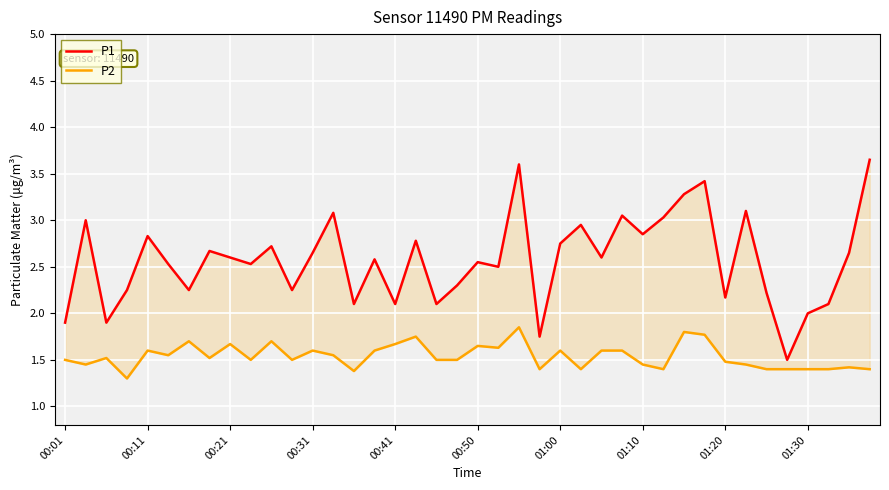

What is the total value across all series at 26?

4.2